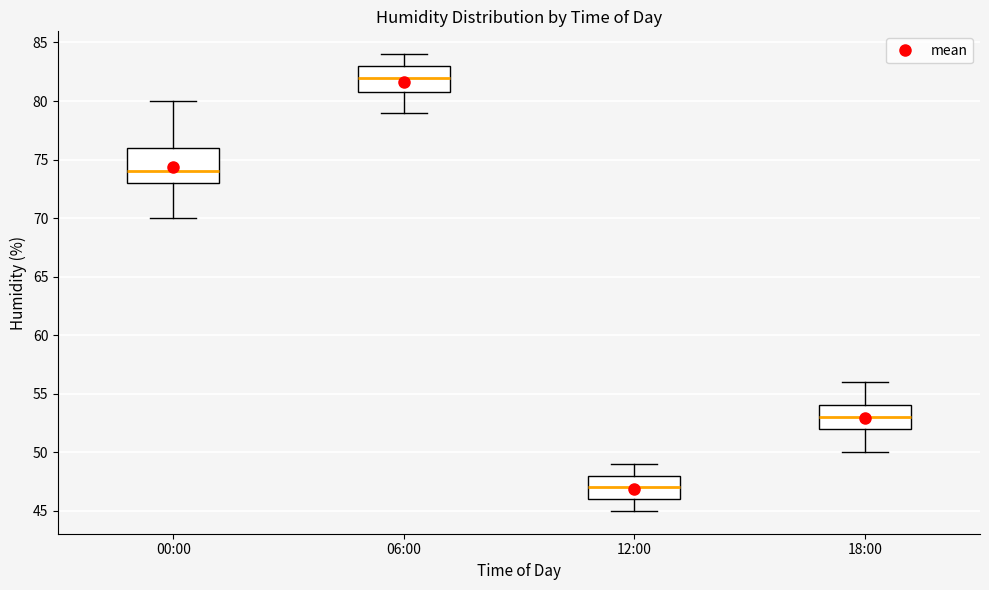

Which box is the tallest, from its lower edge to its upper edge?

00:00